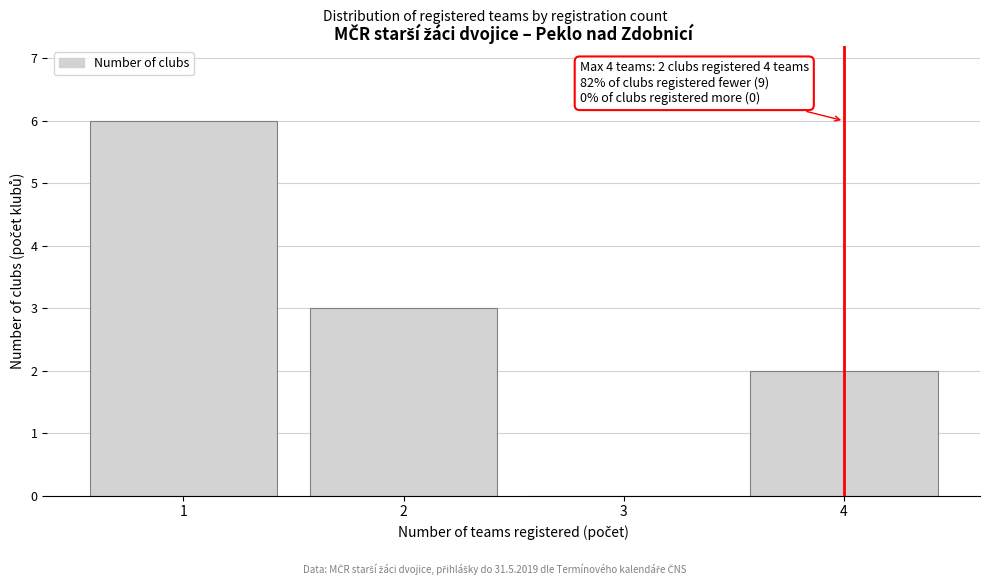

Which range on the x-axis has the tallest bar?

0.5 to 1.5